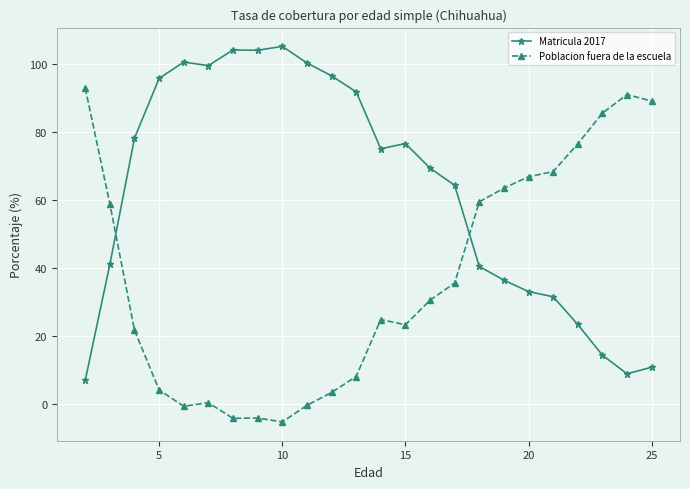

What is the minimum value for Poblacion fuera de la escuela?

-5.2